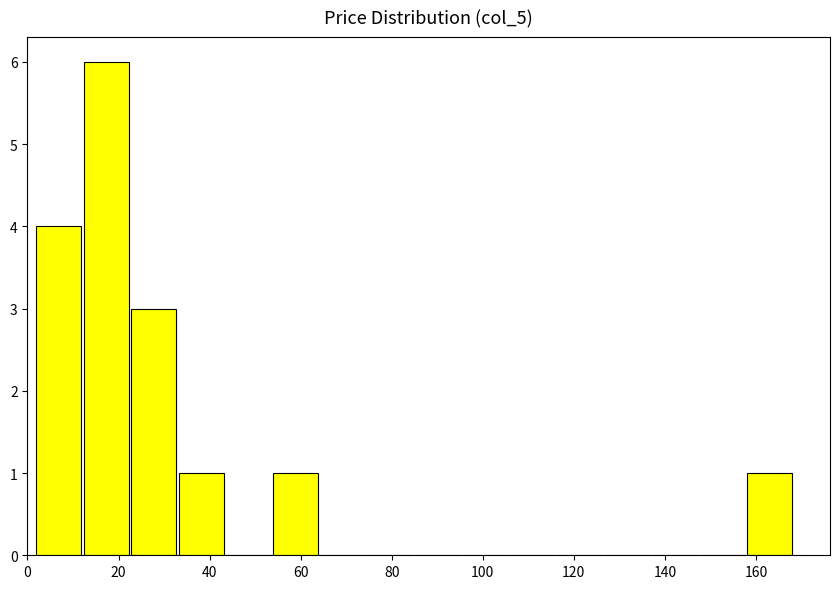

Reading left to right, list every bar in this chart as the range it spans on the x-axis followed by its height. Neither the bar edges nor the heights are printed on the chart, so give them approximately, as read against the axes.

2 to 12: 4
12 to 22: 6
22 to 32: 3
32 to 44: 1
44 to 54: 0
54 to 64: 1
64 to 74: 0
74 to 84: 0
84 to 96: 0
96 to 106: 0
106 to 116: 0
116 to 126: 0
126 to 136: 0
136 to 148: 0
148 to 158: 0
158 to 168: 1